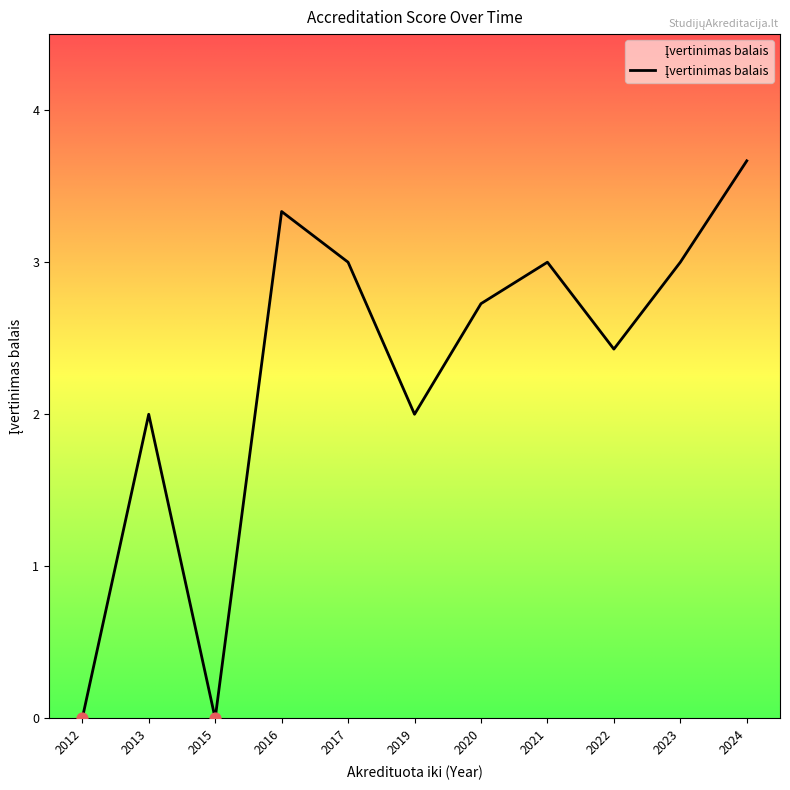

What is the ratio of the value at 2017 to the value at 2019?

1.5